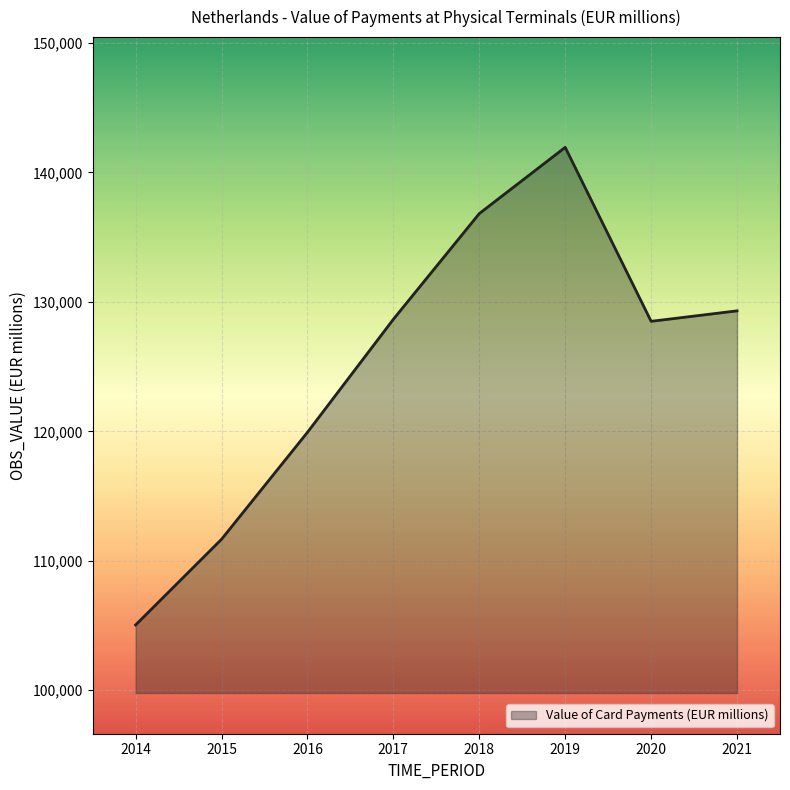

Between 2017 and 2018, which is larger?

2018